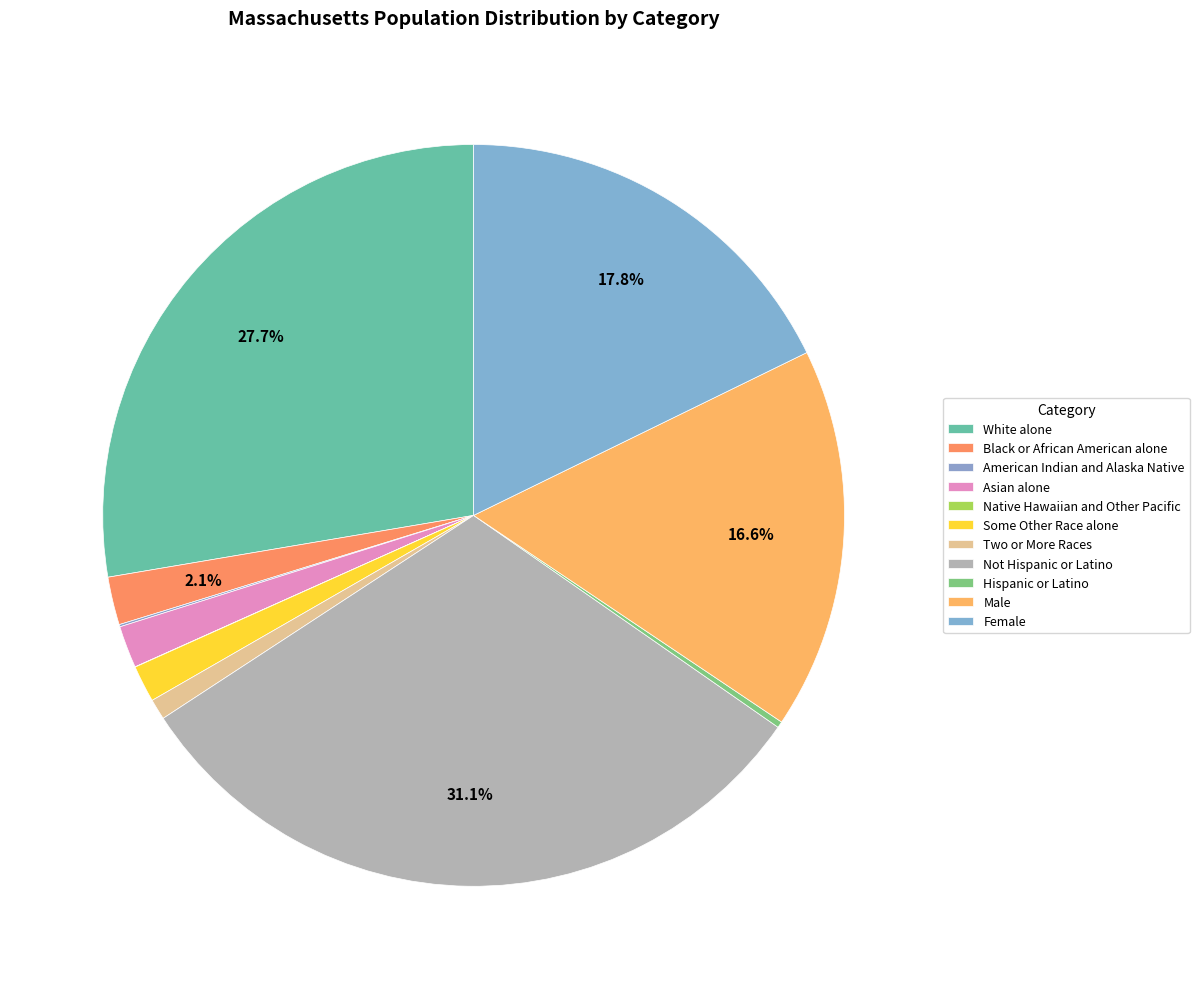

What is the ratio of the value at Male to the value at Native Hawaiian and Other Pacific?

1424.5